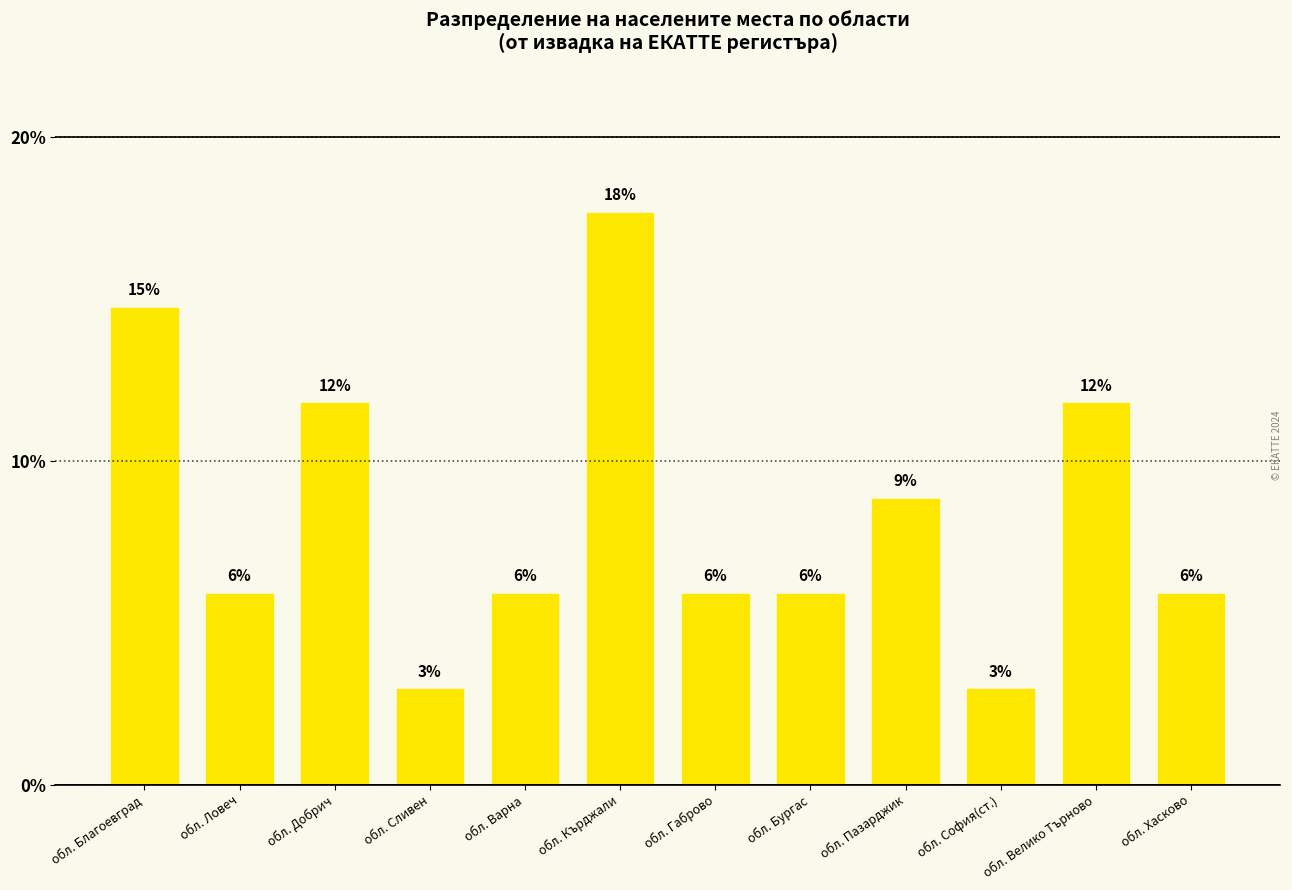

Is it true that the value at обл. Бургас is 5.9?

True